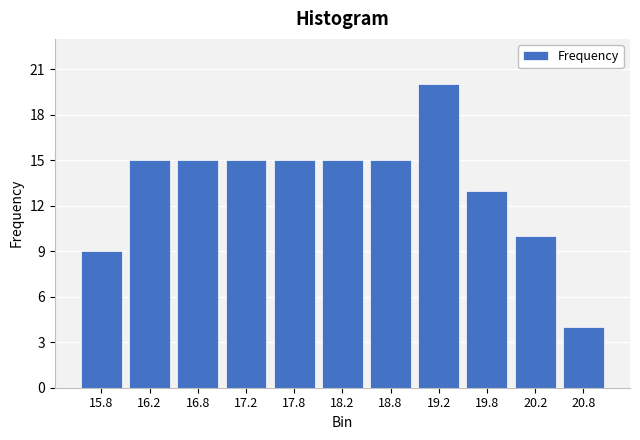

Over which range of the x-axis is the bar tallest?

19.0 to 19.5